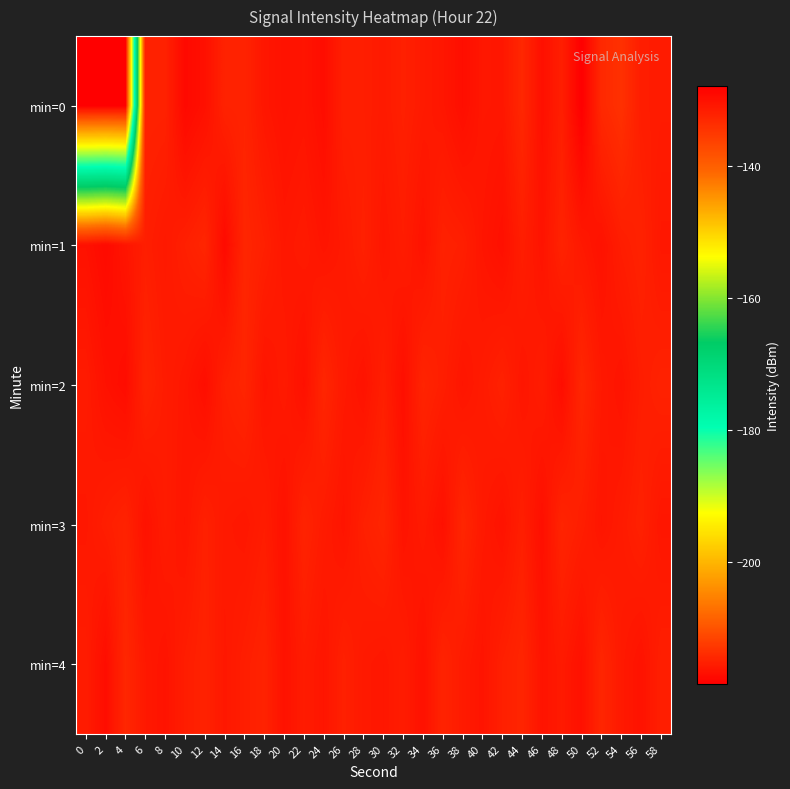

Between 16 and 34, which series saw the biggest shift?

min=1